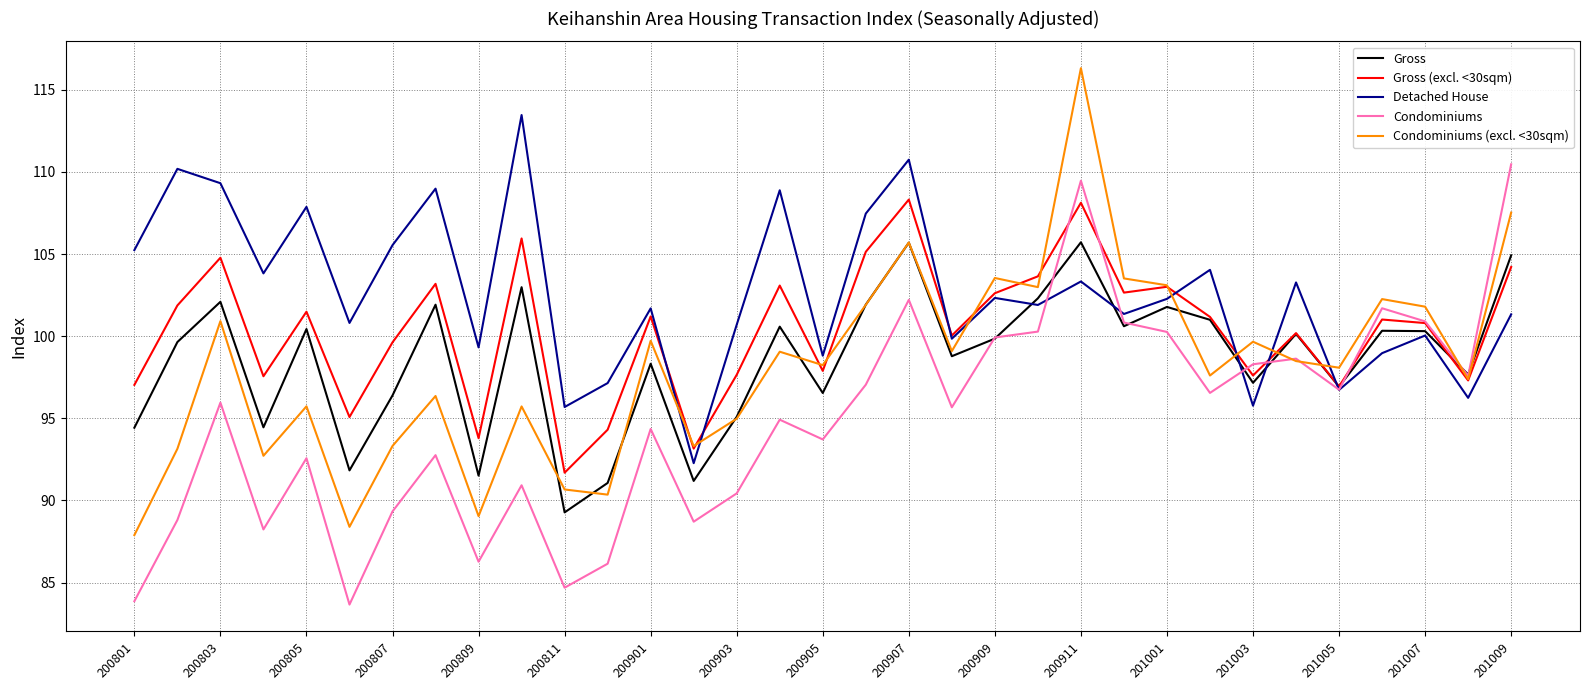

Which series has the largest total across all categories?

Detached House